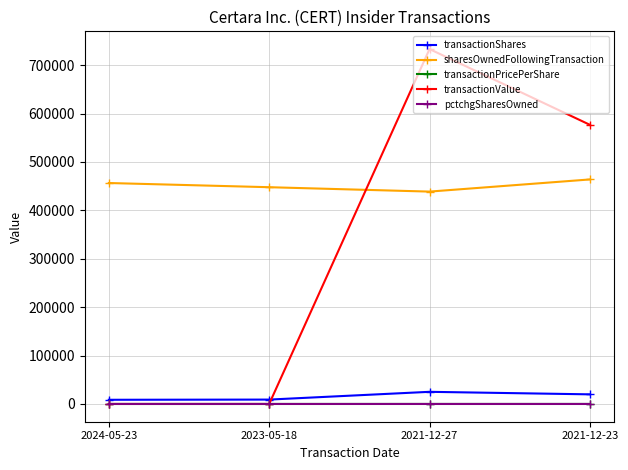

True or false: pctchgSharesOwned has a value of 2.0 at 2023-05-18.

True